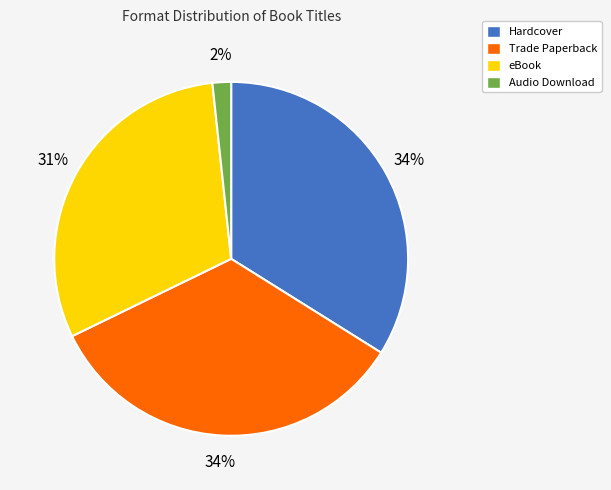

To the nearest percent, what is the difference between the largest and smallest slice percentages?

32%